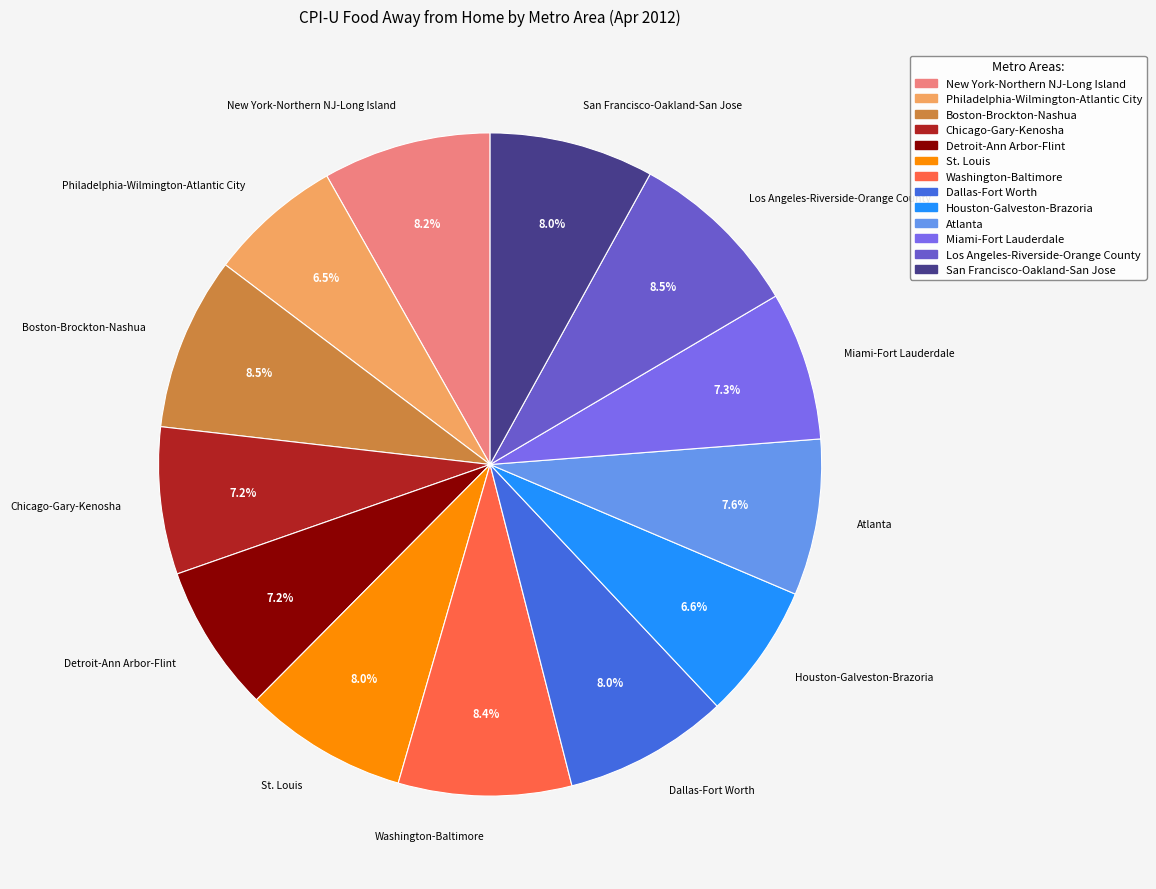

To the nearest percent, what is the combined percentage of Boston-Brockton-Nashua and Miami-Fort Lauderdale?

16%